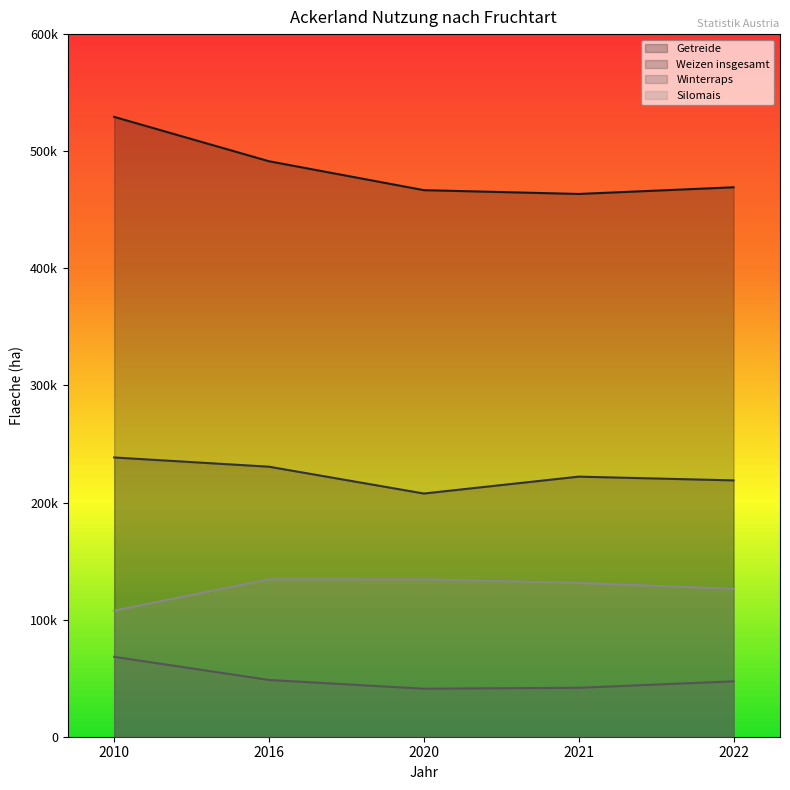

How many data points in Weizen insgesamt are less than 222100?

2